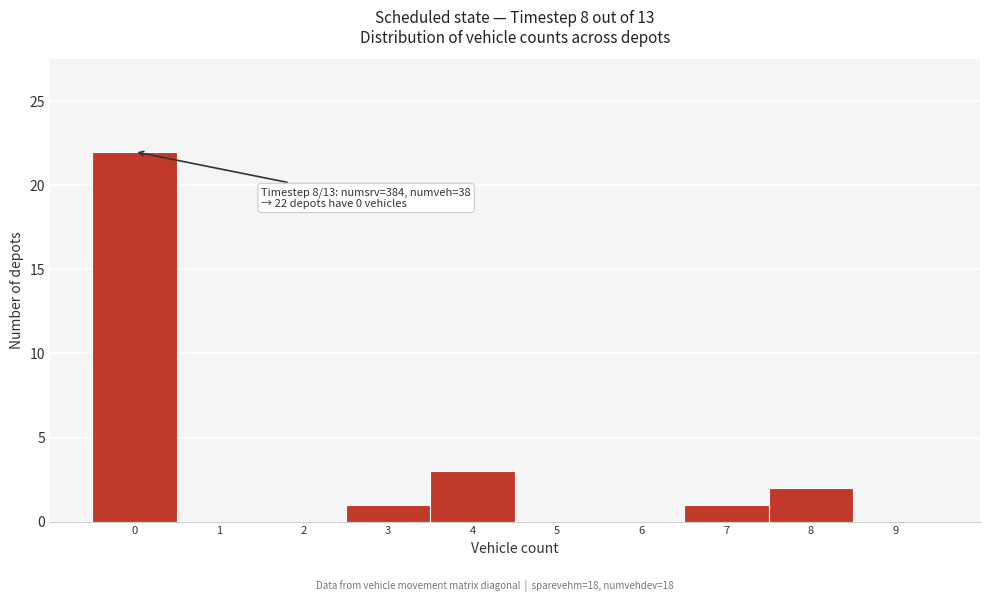

Reading right to left, list all the values displayed in this chart.

9=0	8=2	7=1	6=0	5=0	4=3	3=1	2=0	1=0	0=22